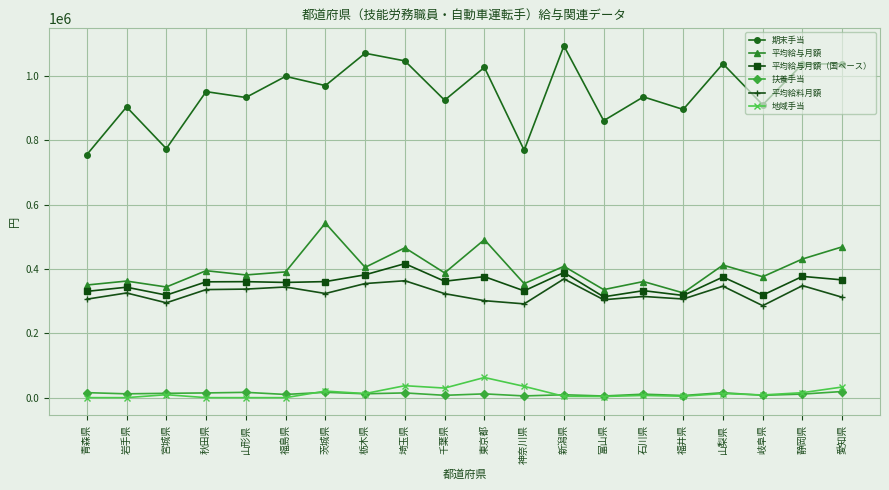

How many data points in 平均給与月額（国ベース） are less than 360760?

10